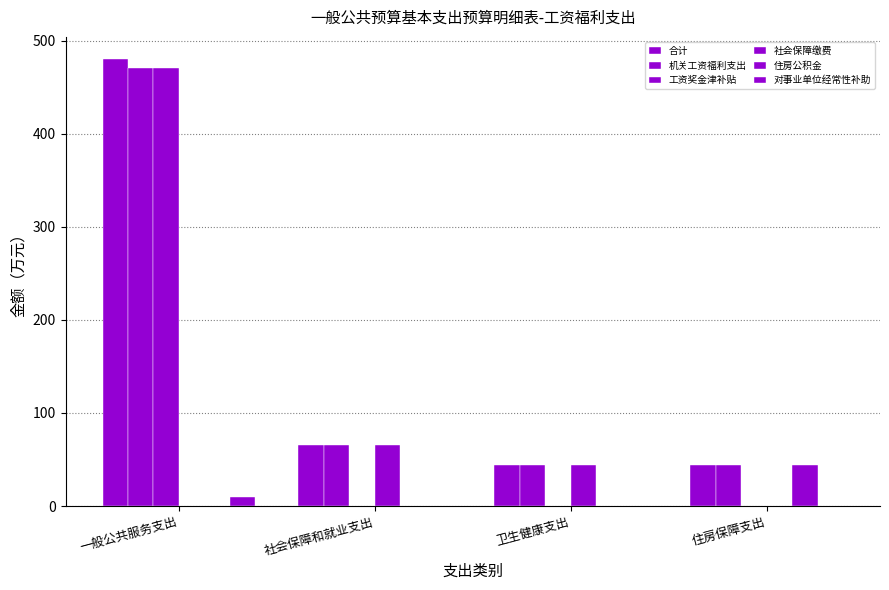

List the series in order of their peak value, lowest first.

对事业单位经常性补助, 住房公积金, 社会保障缴费, 机关工资福利支出, 工资奖金津补贴, 合计